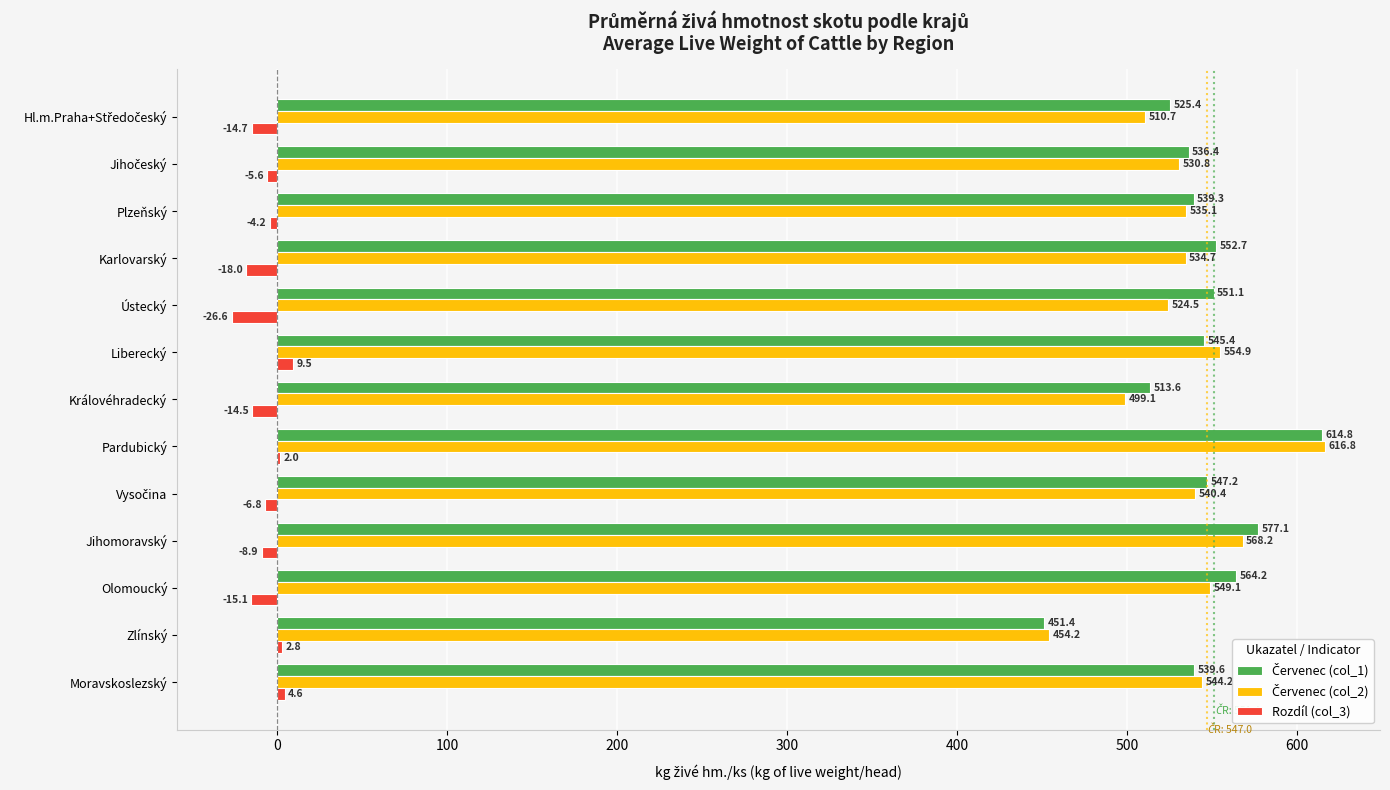

Which label corresponds to the largest value in the chart?

Pardubický